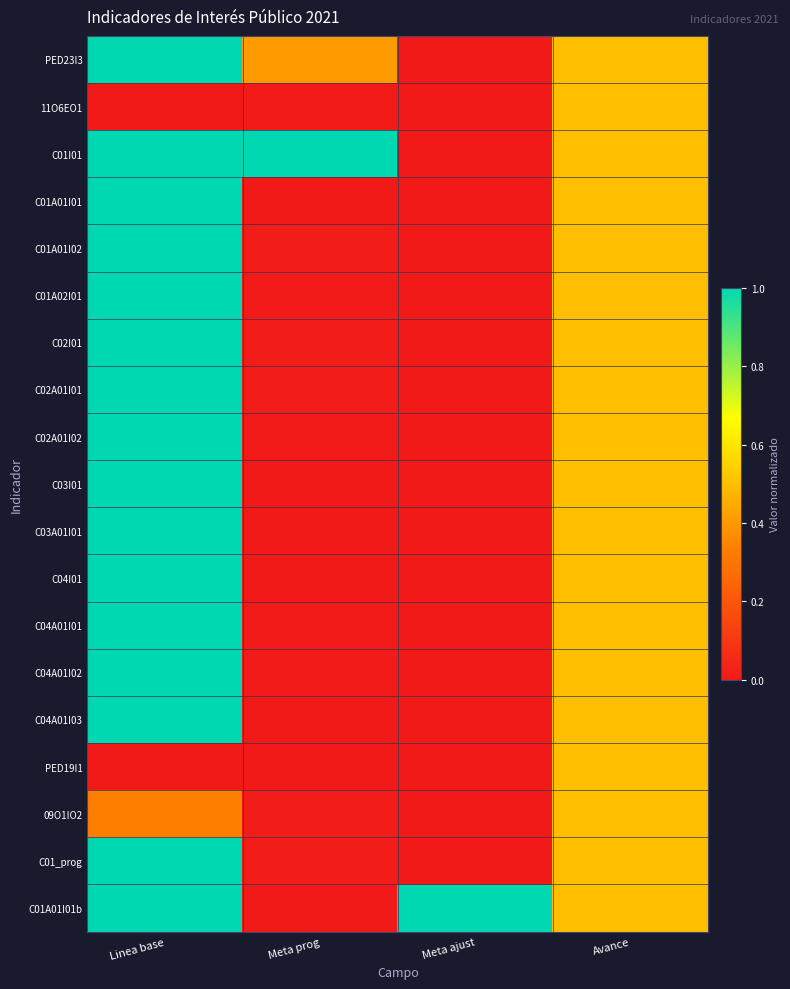

At which category does the chart reach its peak across all series?

Linea base